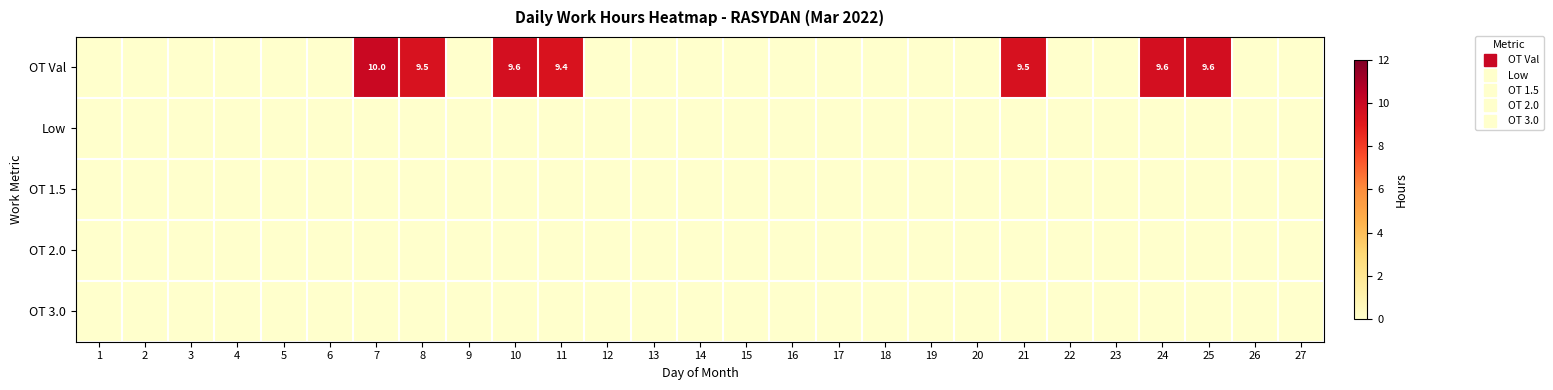

What is the approximate value of OT Val at 8?

9.5